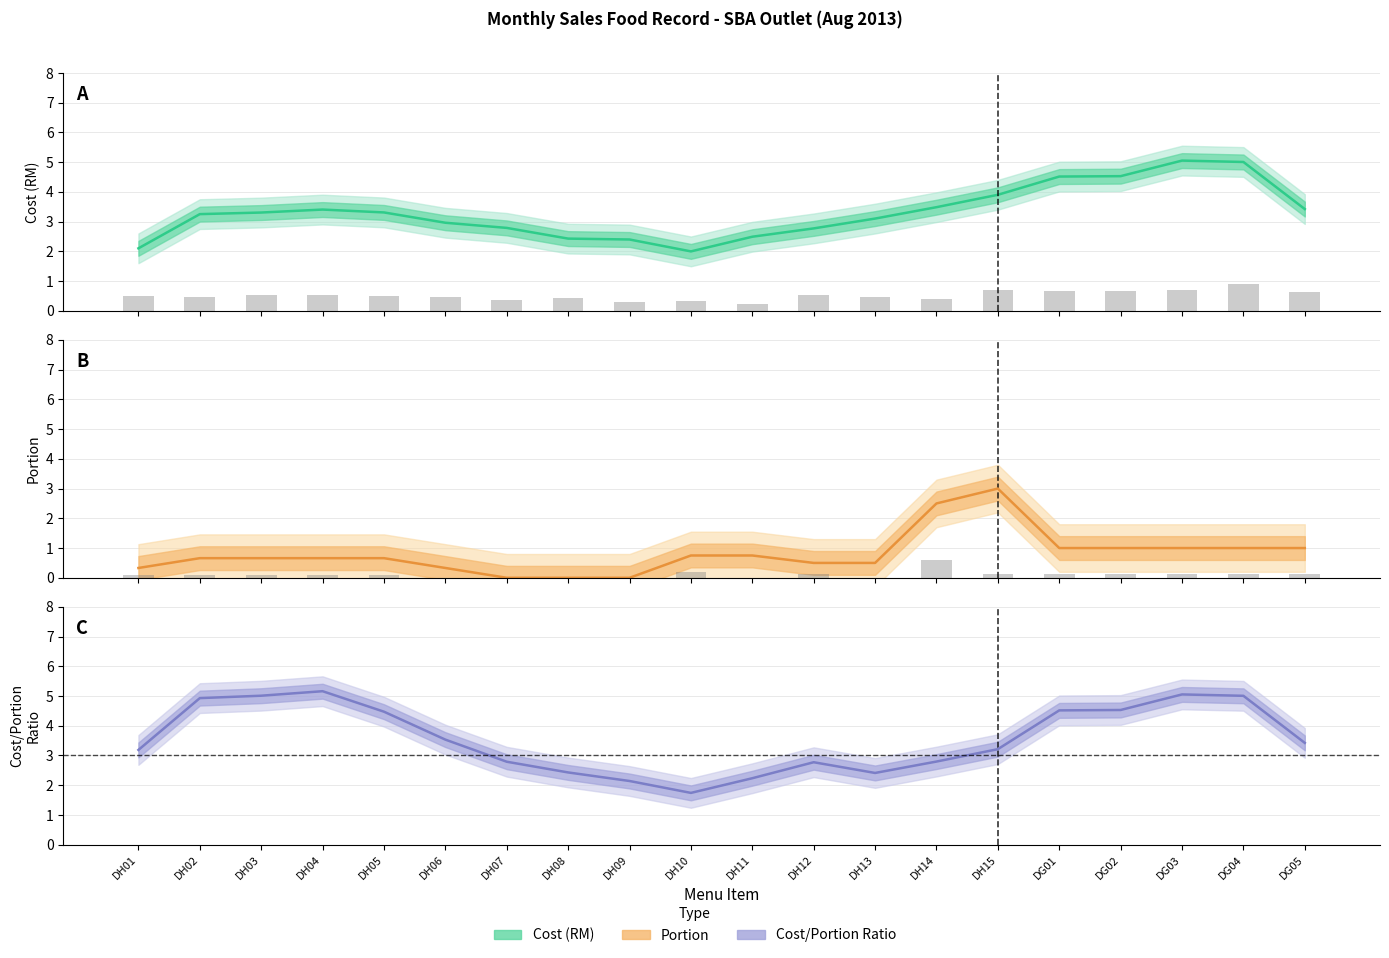

Which series changed the most between DH08 and DH09?

Cost/Portion Ratio